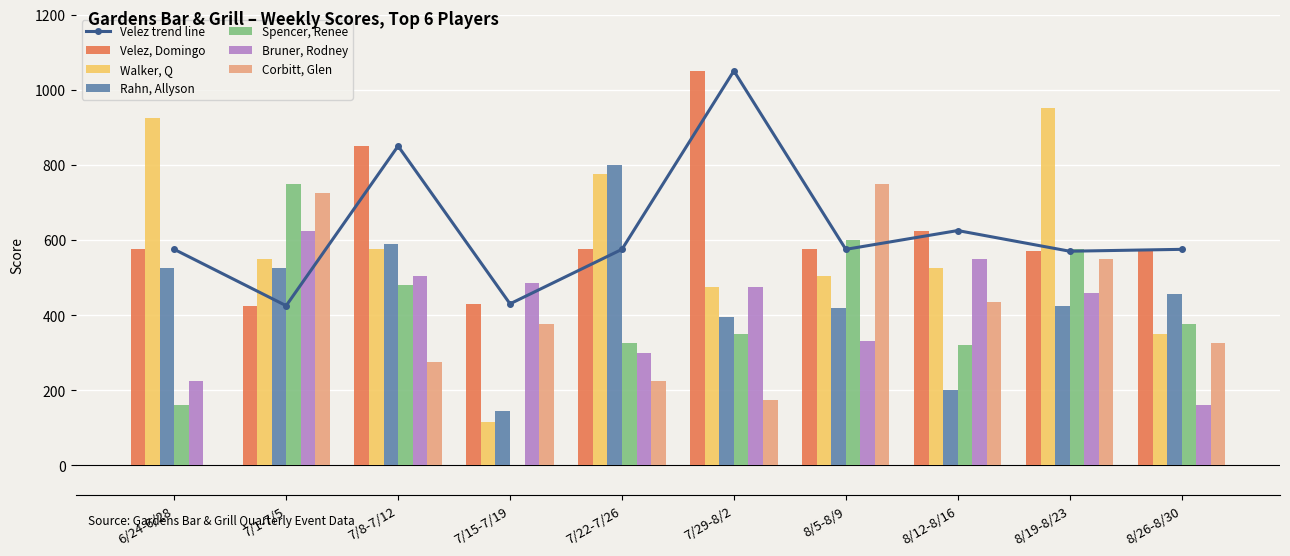

At which label does Velez, Domingo first exceed 575?

7/8-7/12